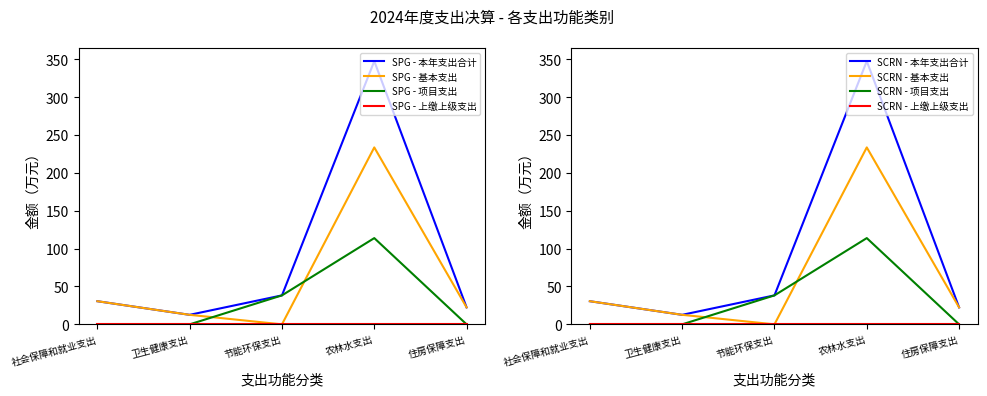

How many times do 项目支出 and 基本支出 cross each other?

2